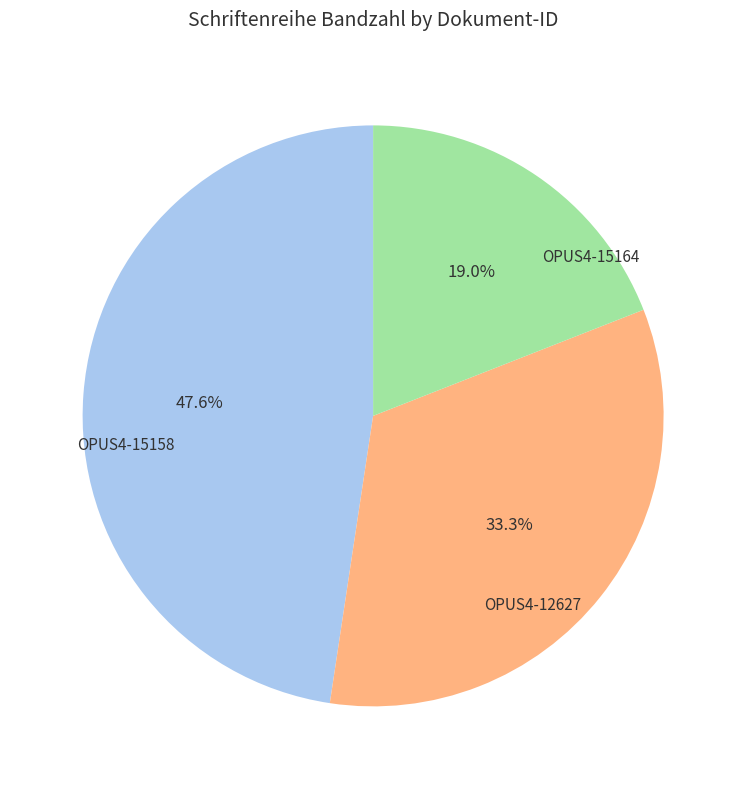

Does any single category account for the majority?

No